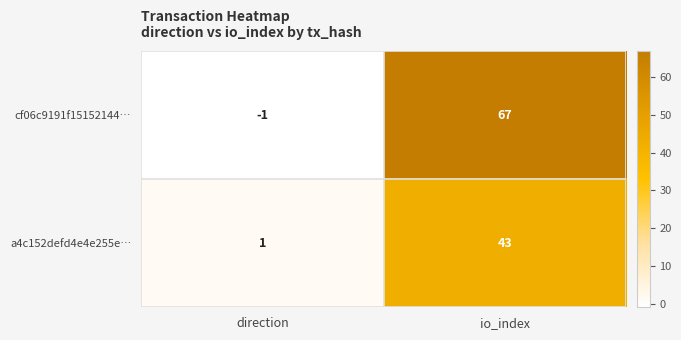

At which label does a4c152defd4e4e255e… reach its minimum?

direction